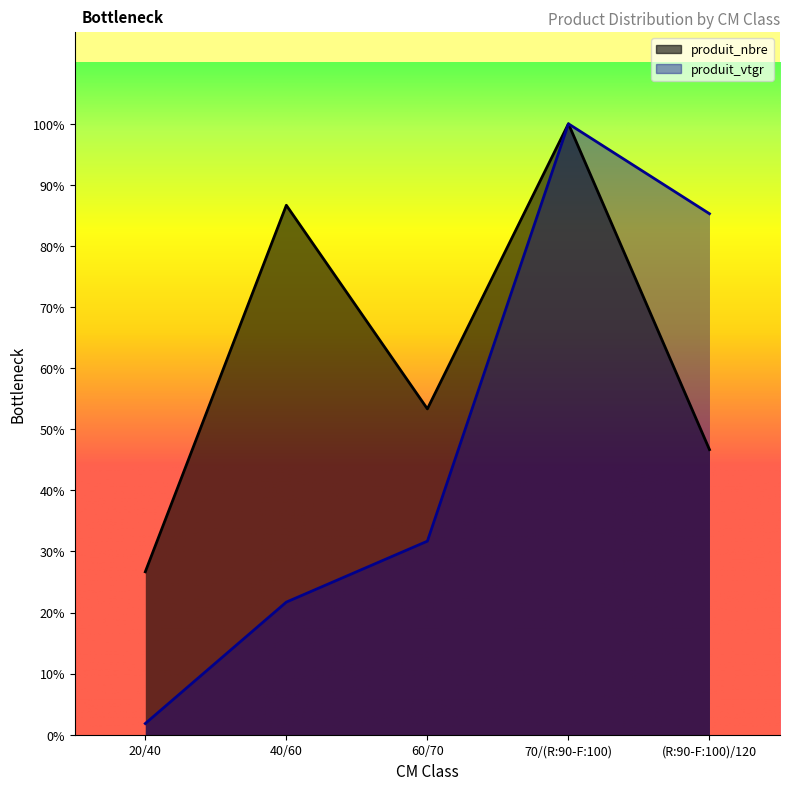

Which series has the largest total across all categories?

produit_nbre